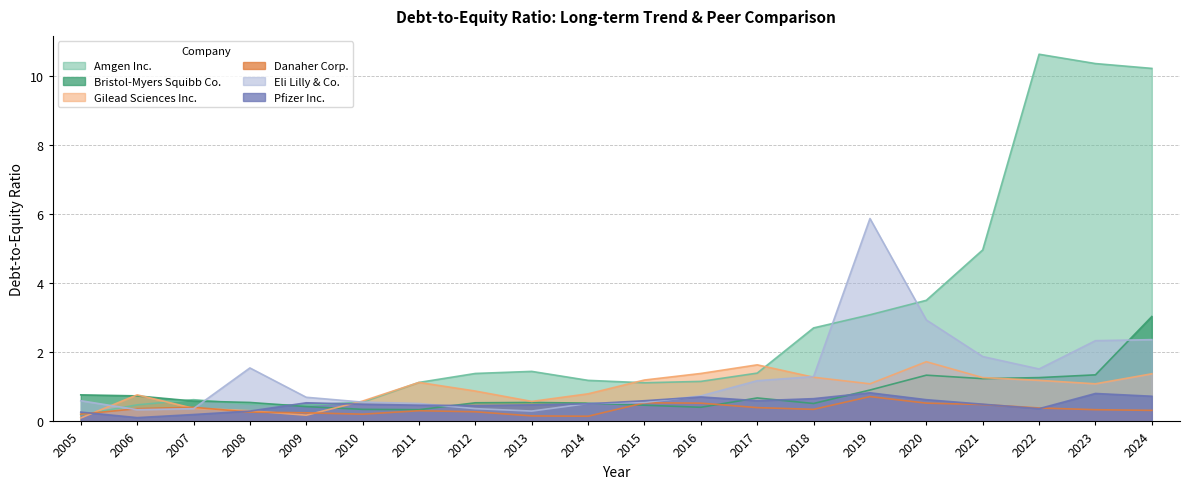

At 2017, list the series in order from smallest to largest.

Danaher Corp., Pfizer Inc., Bristol-Myers Squibb Co., Eli Lilly & Co., Amgen Inc., Gilead Sciences Inc.